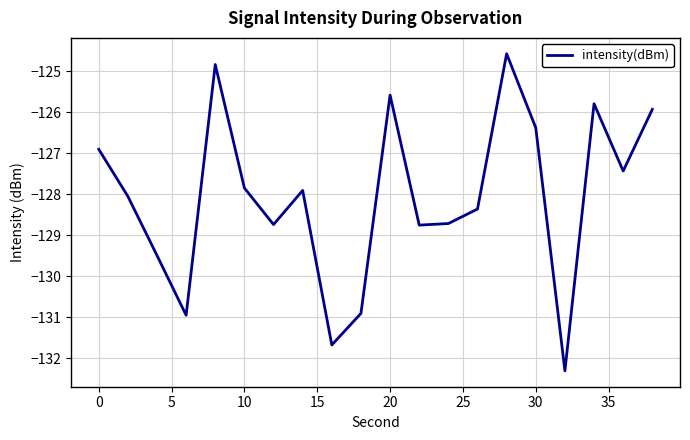

What is the difference between the maximum and minimum values?

7.7